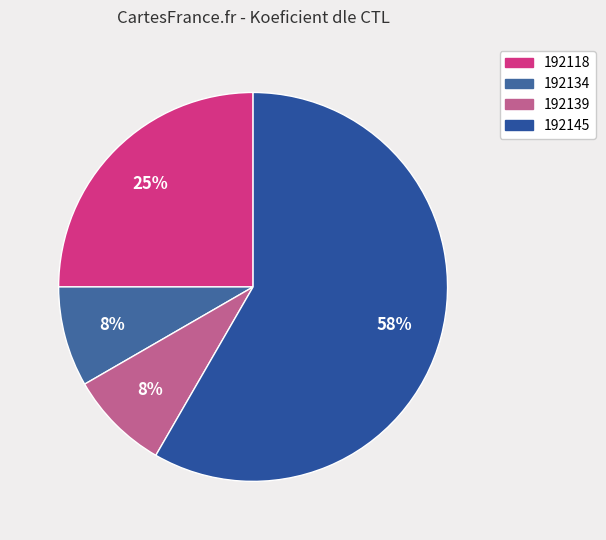

True or false: 192139 accounts for 21% of the total.

False